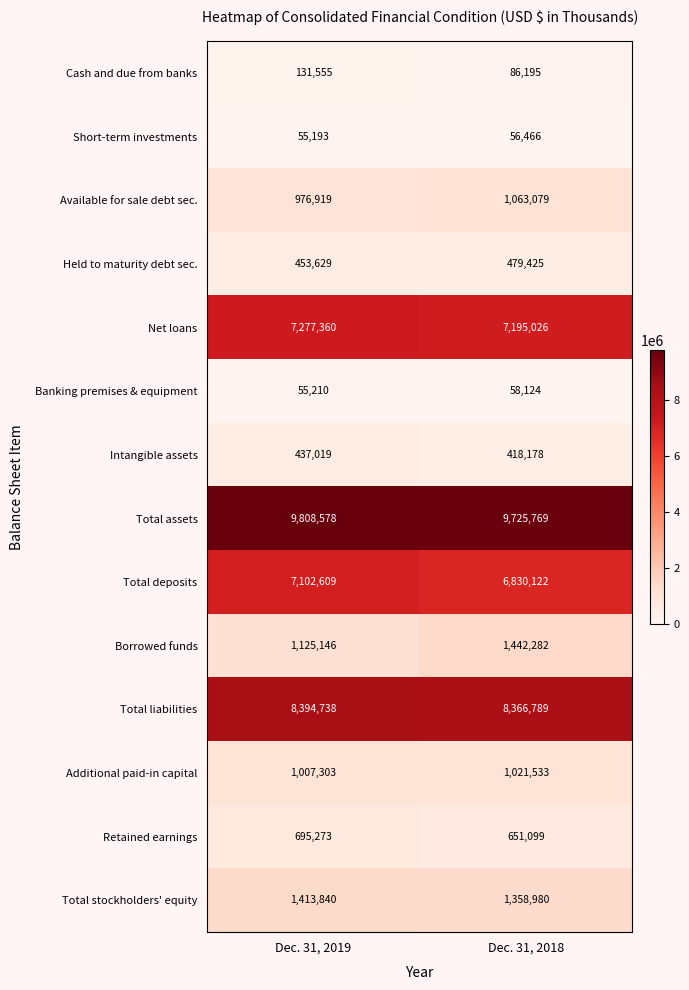

What is the sum of all Total deposits values?

13932731